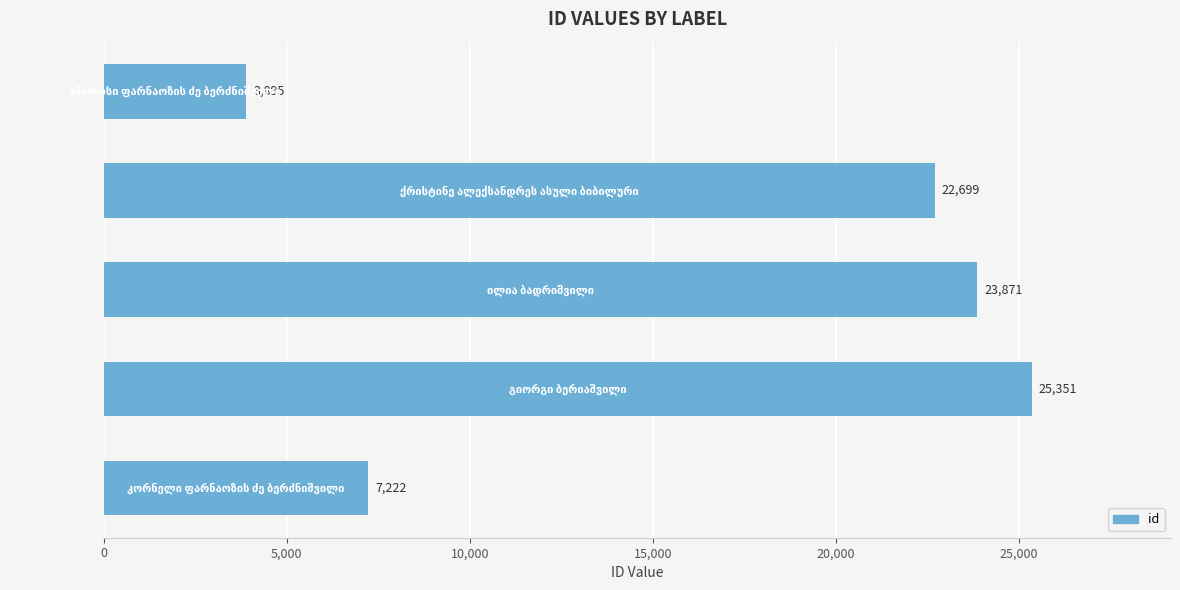

What is the average value?

16608